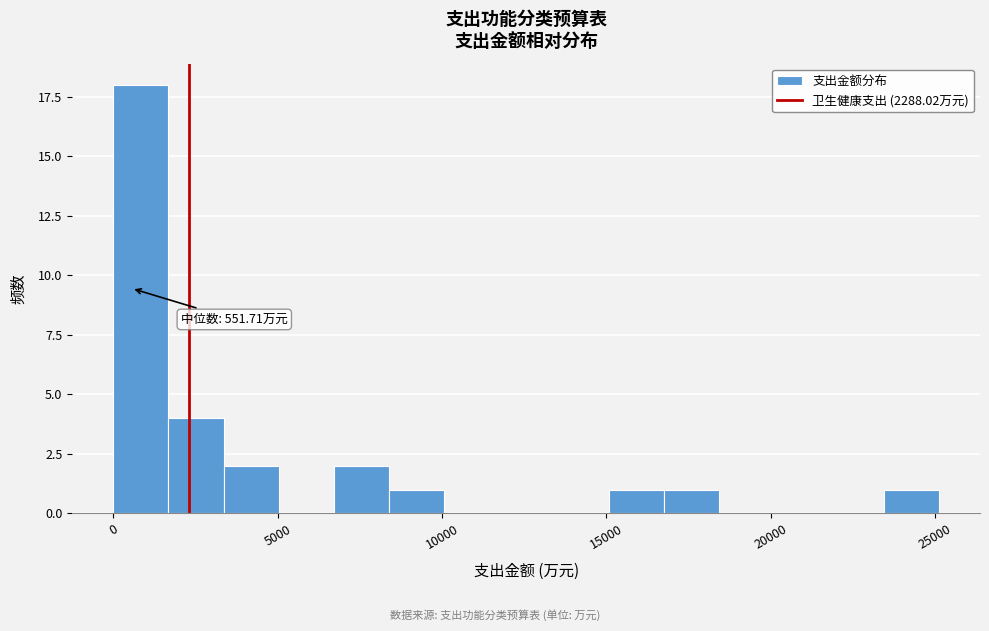

Around what value on the x-axis is the tallest bar? Give the approximate position of its centre, as read against the axis.

1000